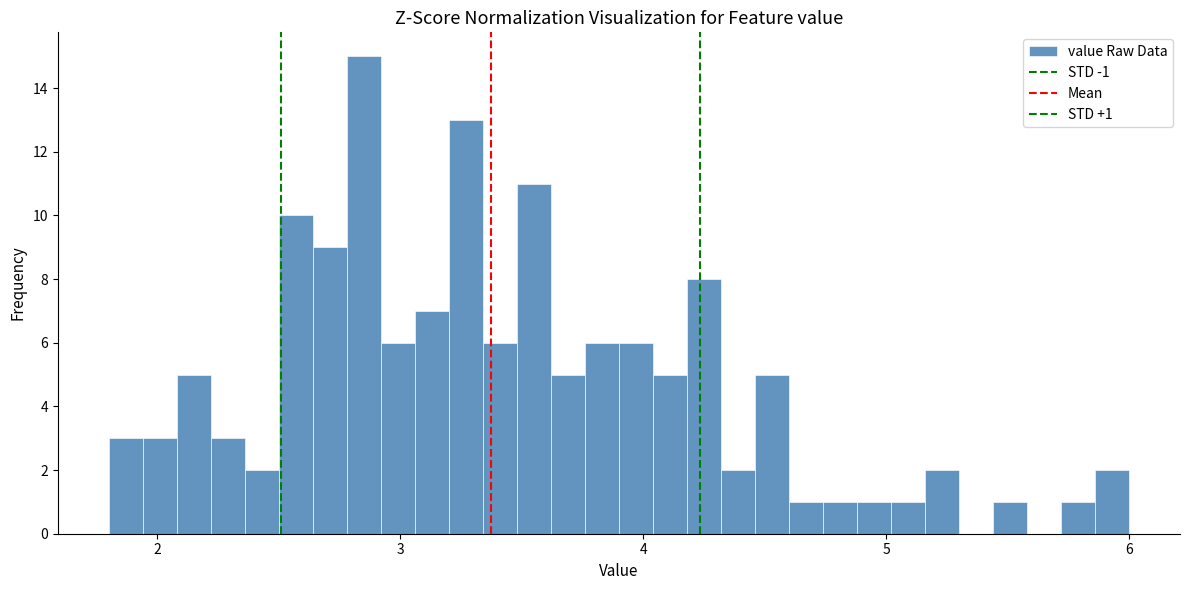

Around what value on the x-axis is the tallest bar? Give the approximate position of its centre, as read against the axis.

2.9